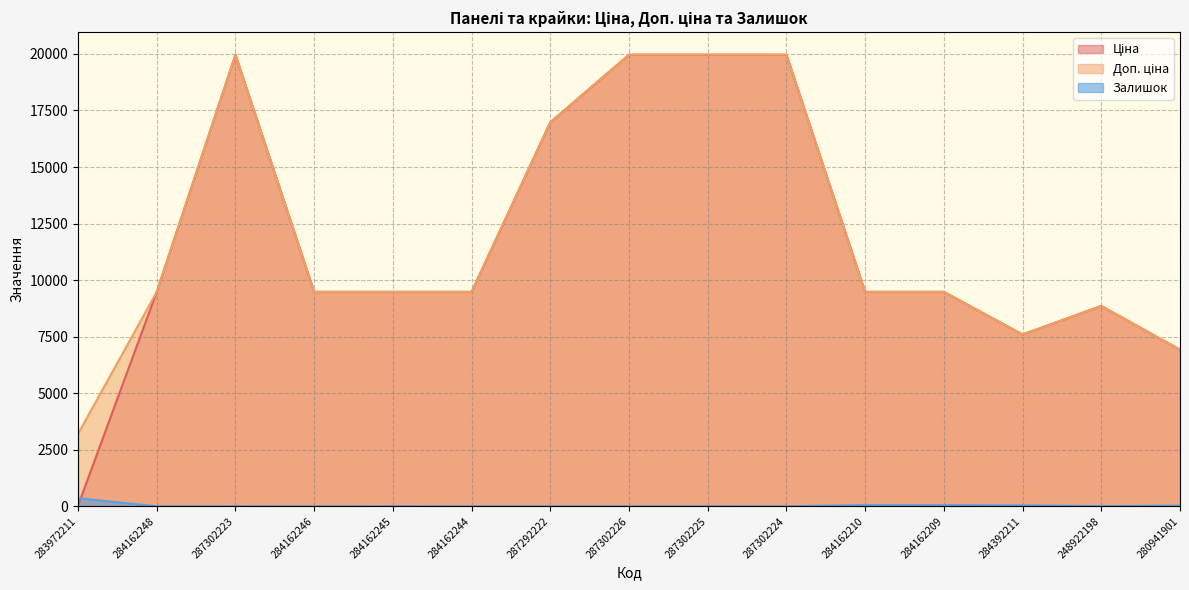

How many data points in Доп. ціна are less than 9480?

4